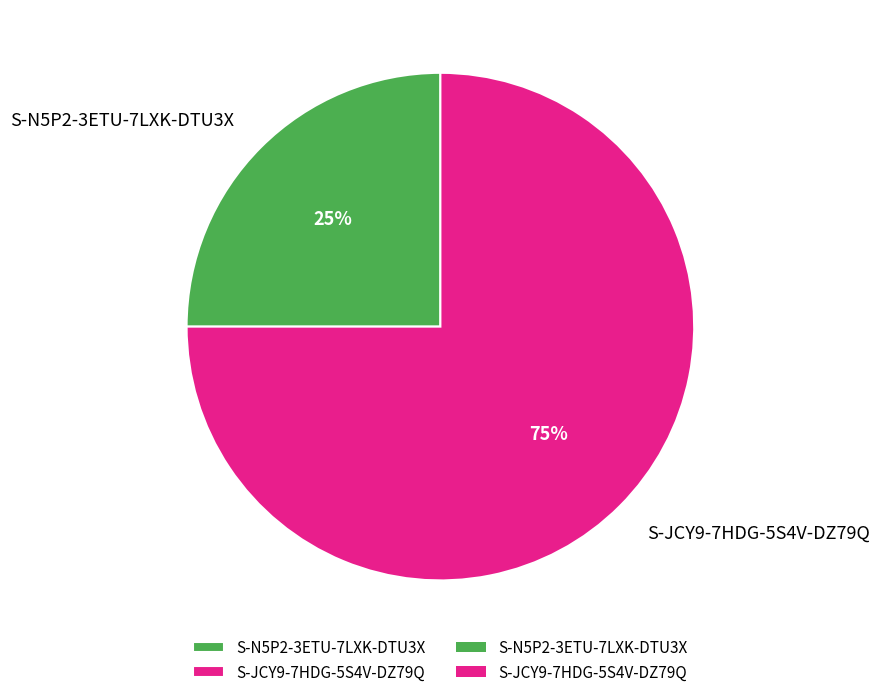

How many slices are in this pie chart?

2